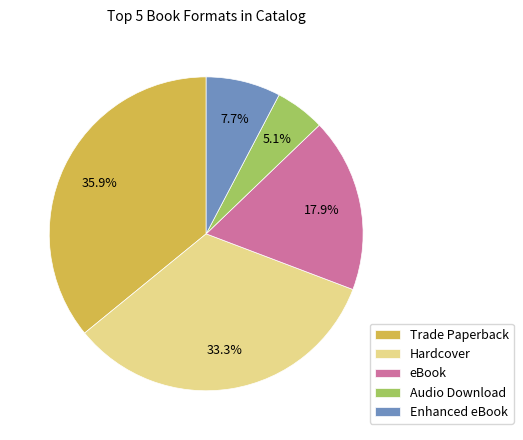

To the nearest percent, what percentage of the pie is Audio Download?

5%